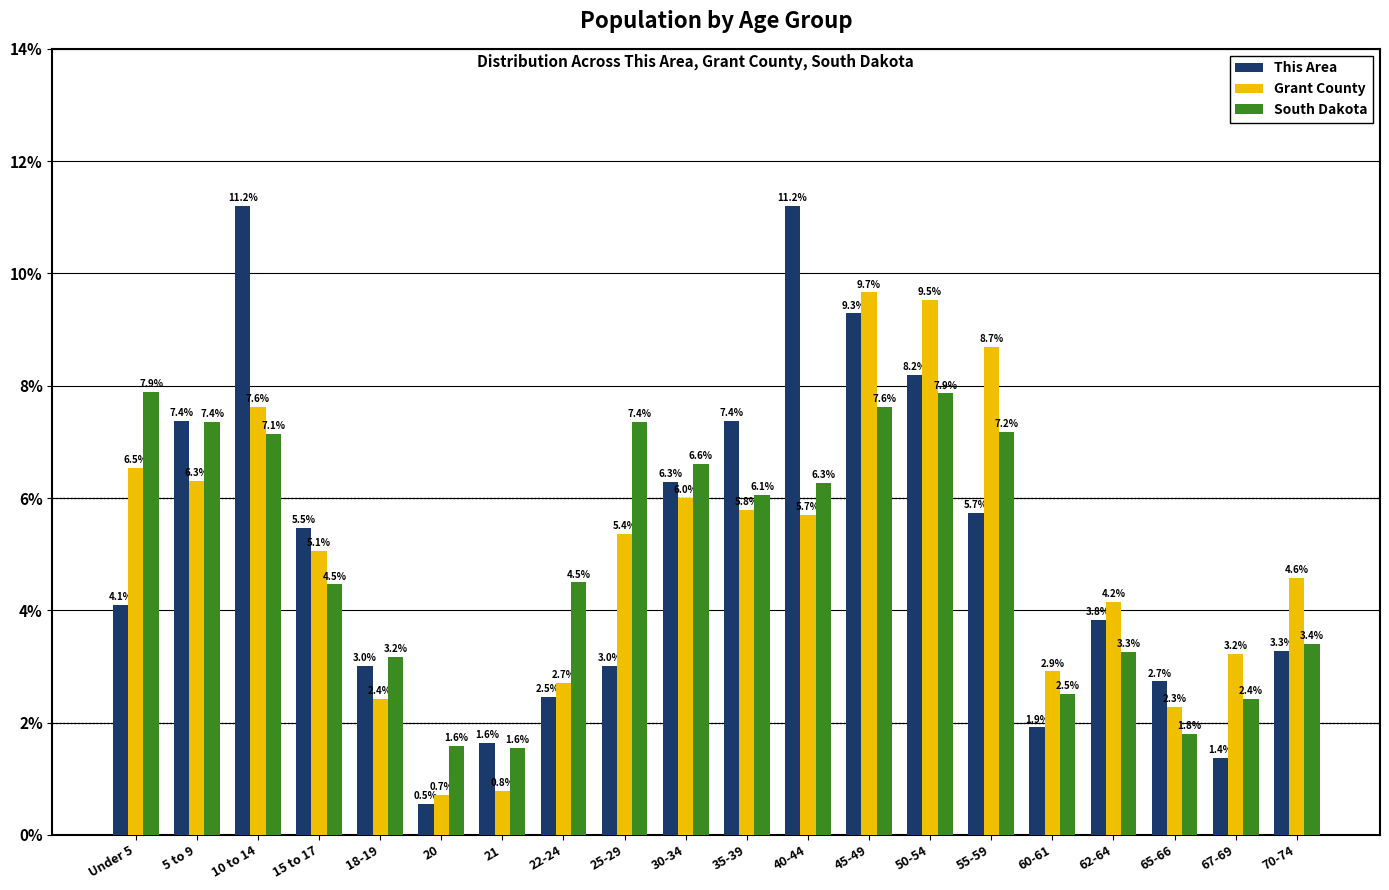

What is the difference between the maximum and minimum values in the South Dakota series?

6.3